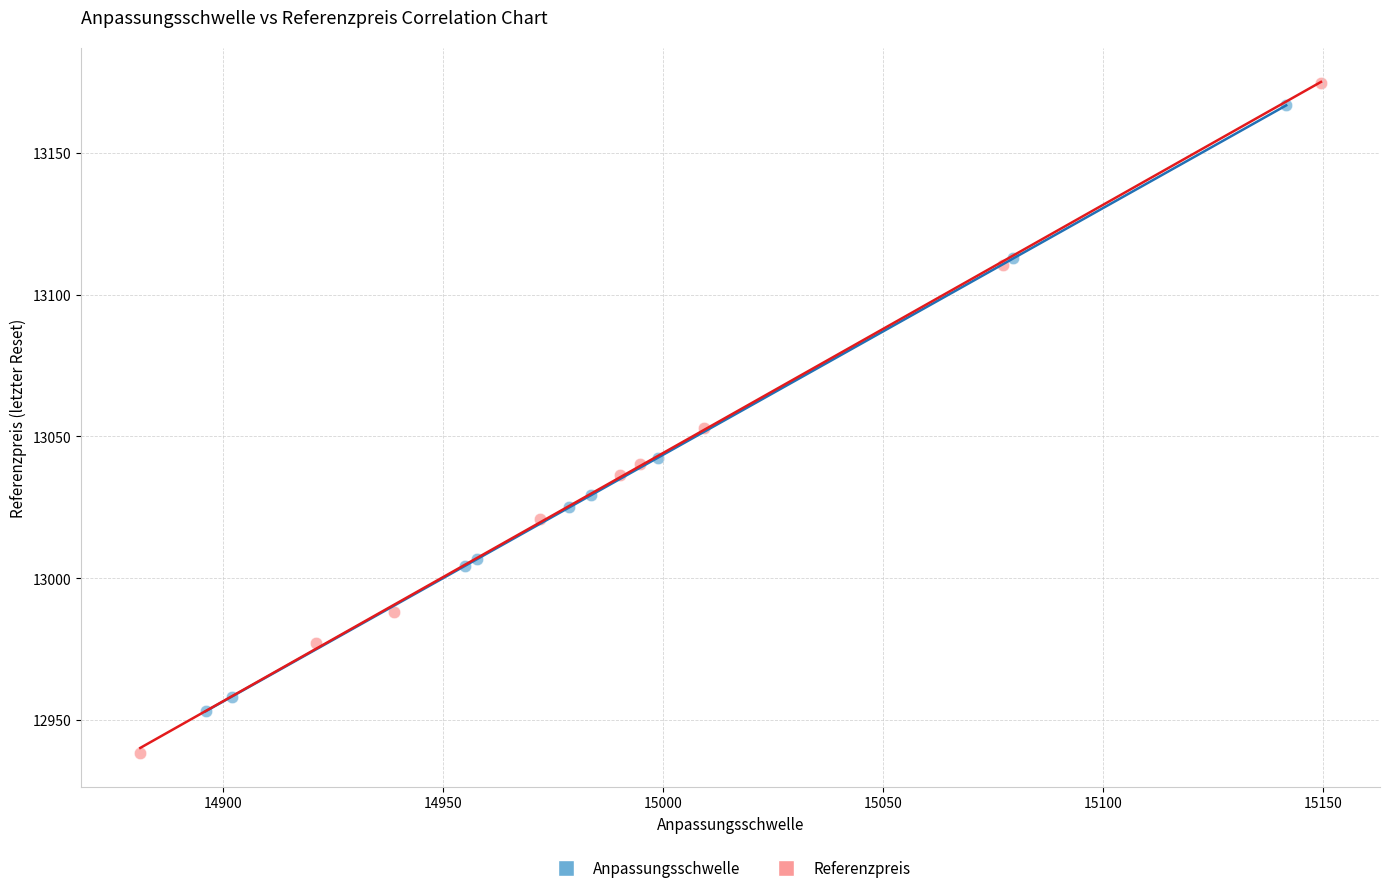

What are all the series names shown in the legend?

Anpassungsschwelle, Referenzpreis